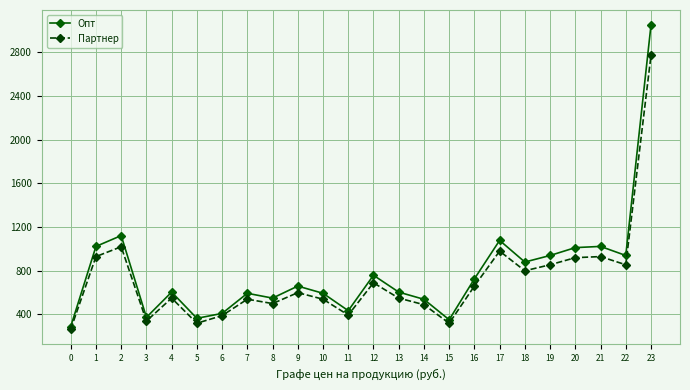

What is the greatest value displayed?

3047